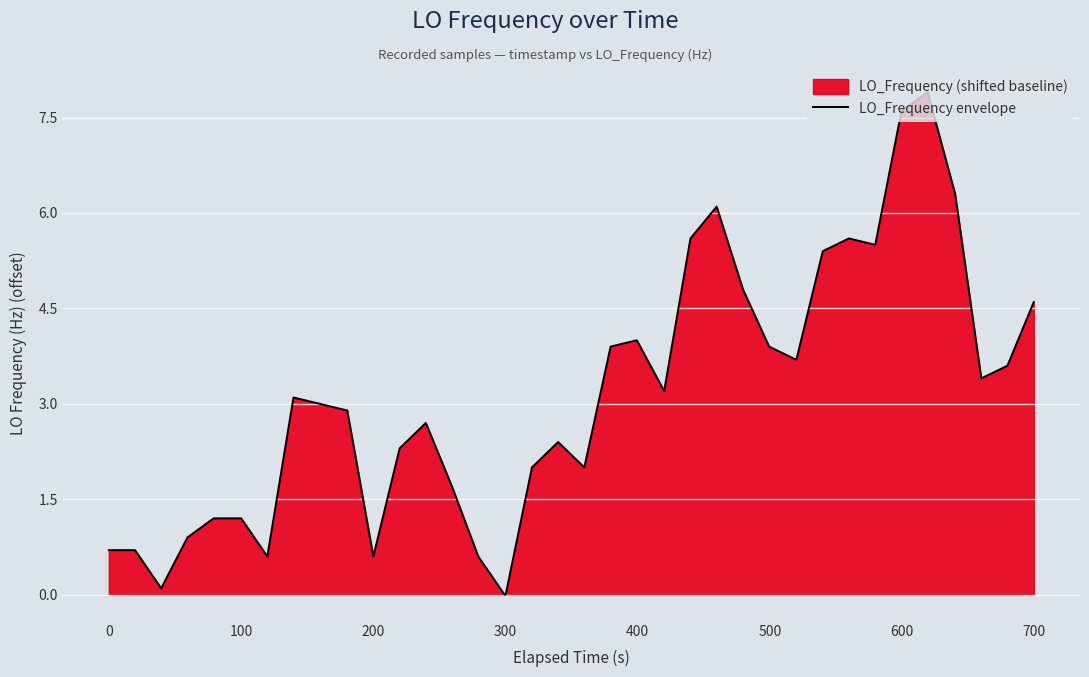

What is the maximum value shown in the chart?

7.9